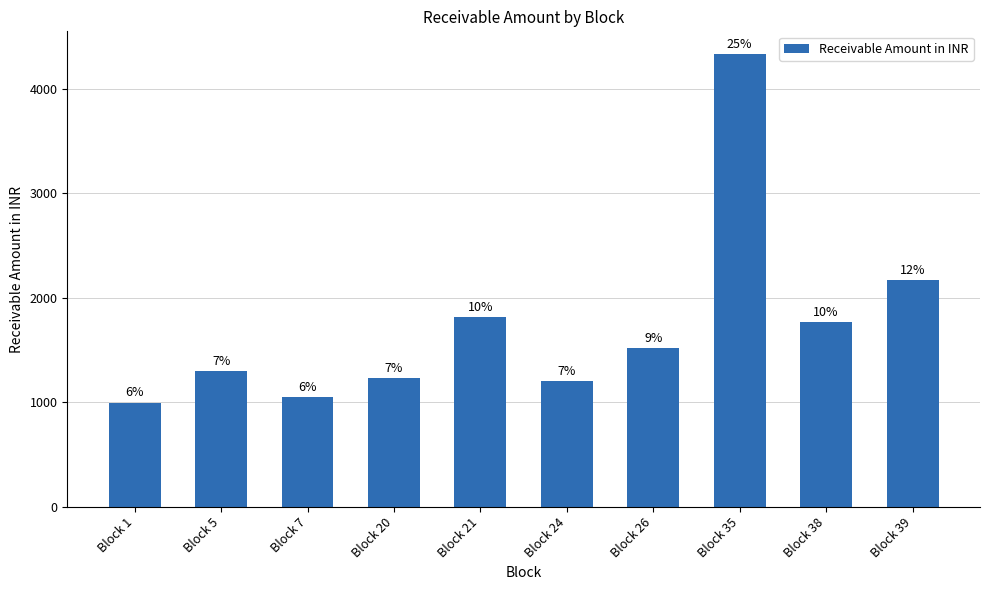

What is the smallest value displayed?

996.8